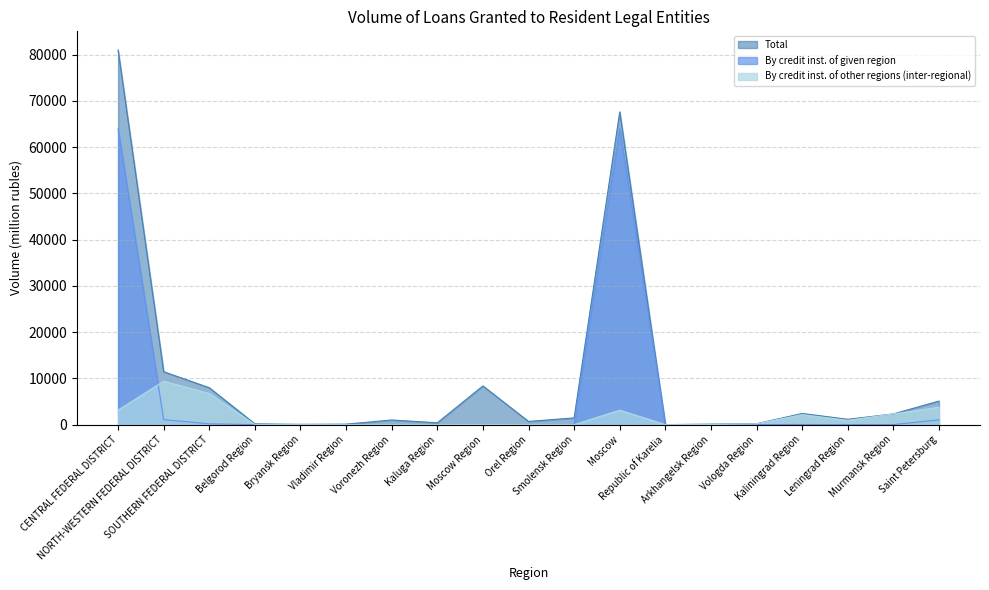

Which series has the widest spread of values?

Total